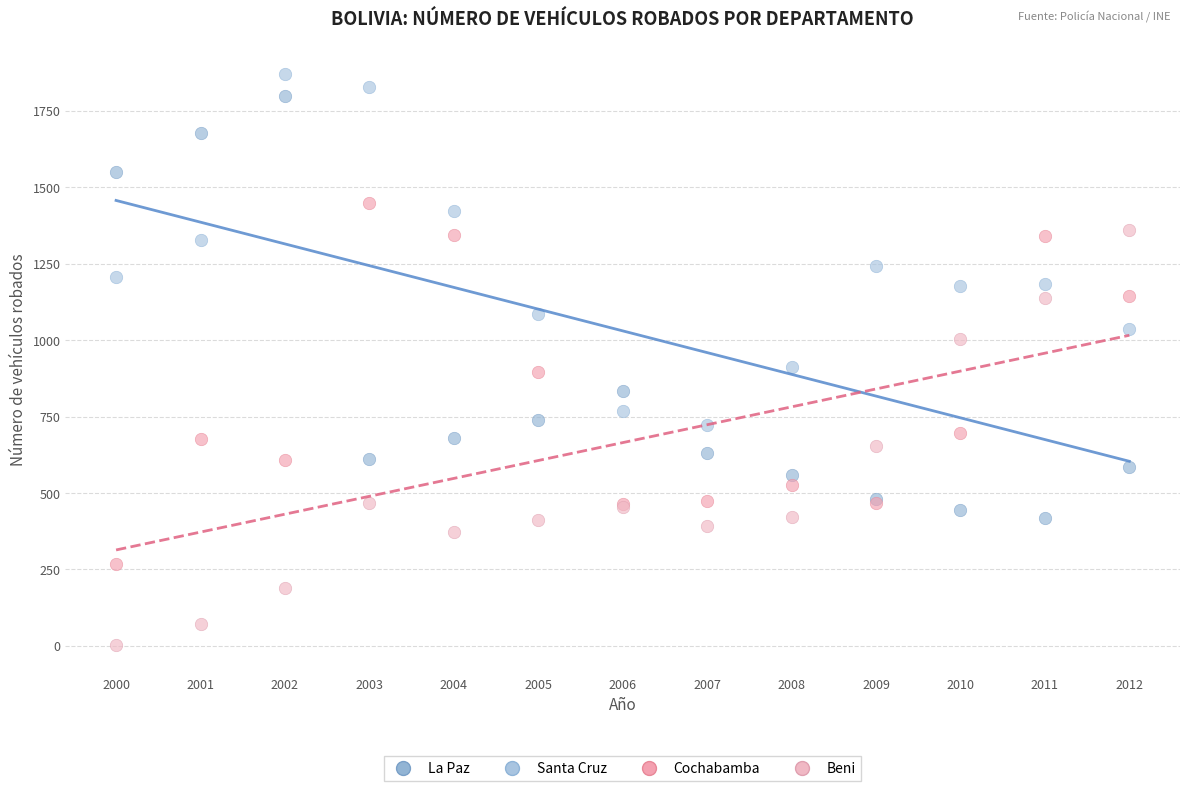

What are all the series names shown in the legend?

La Paz, Santa Cruz, Cochabamba, Beni